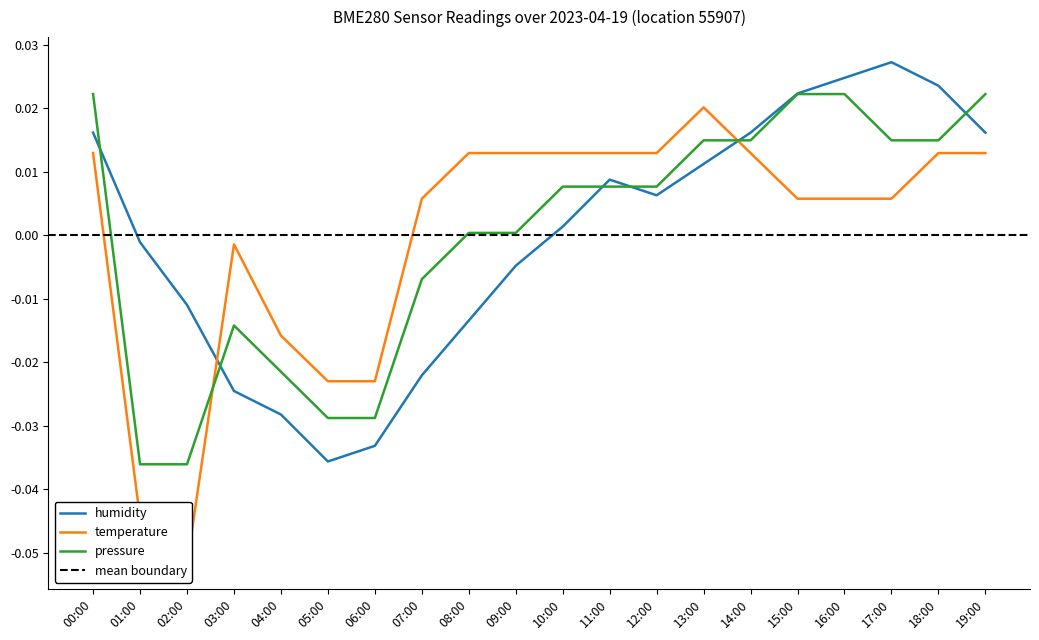

What is the minimum value shown in the chart?

-0.1